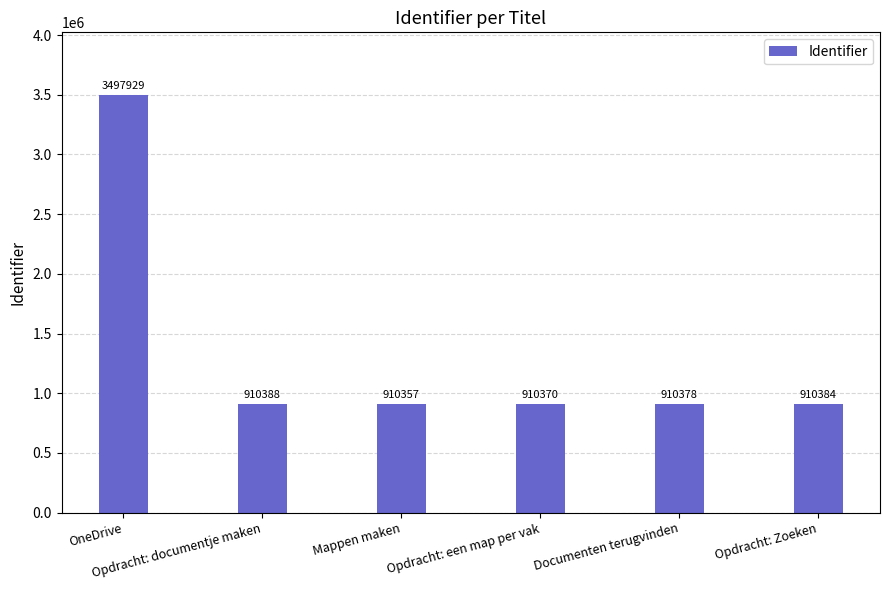

Rank the categories by value from lowest to highest.

Mappen maken, Opdracht: een map per vak, Documenten terugvinden, Opdracht: Zoeken, Opdracht: documentje maken, OneDrive